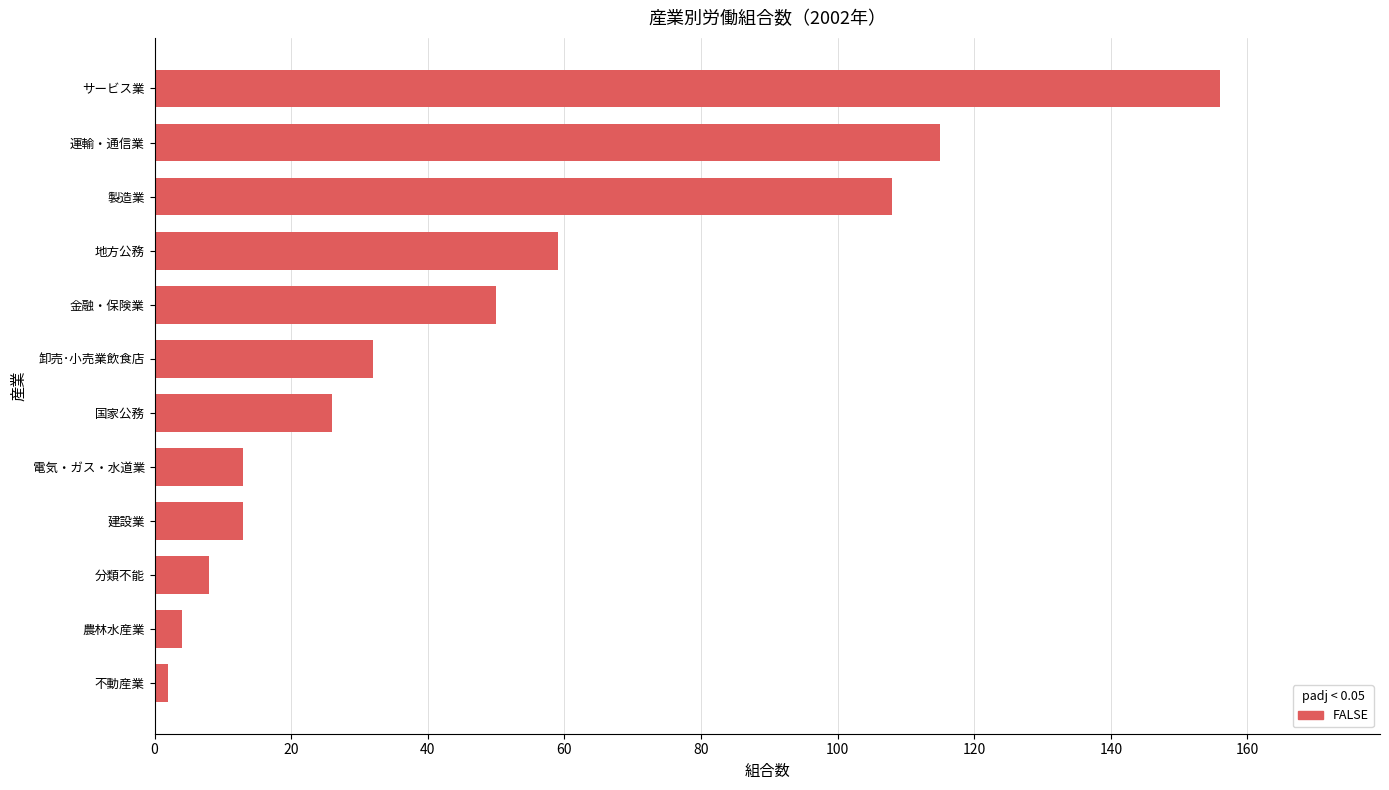

Between サービス業 and 卸売･小売業飲食店, which is larger?

サービス業